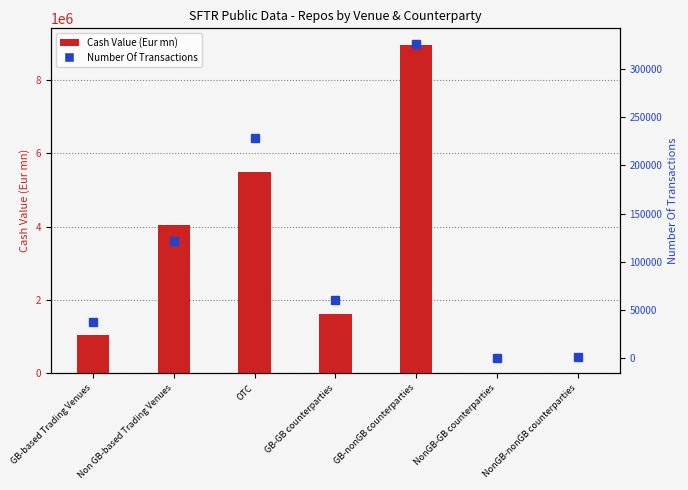

What is the difference between the Number Of Transactions values at GB-based Trading Venues and NonGB-GB counterparties?

37449.0